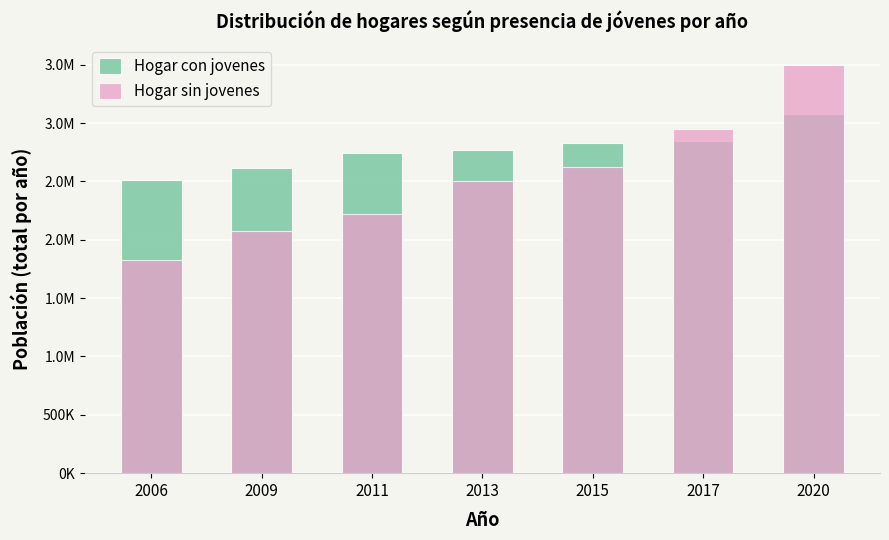

What is the difference between the Hogar con jovenes values at 2020 and 2017?

238702